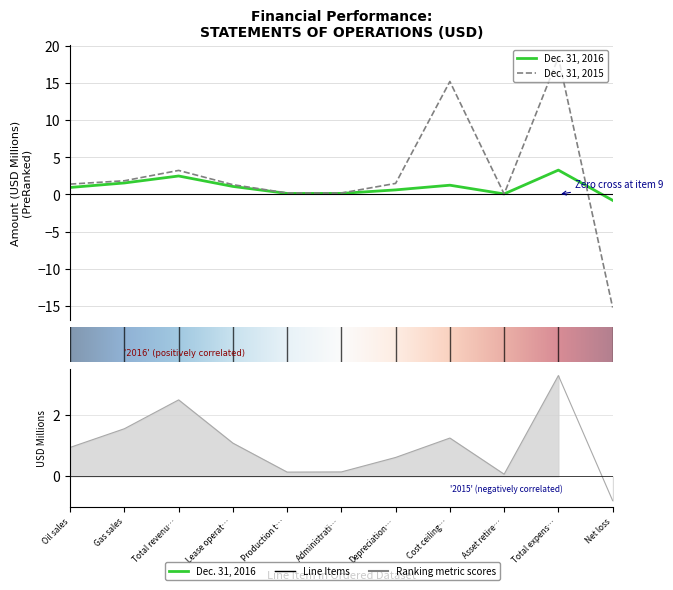

Which series changed the most between Gas sales and Lease operat…?

Dec. 31, 2015